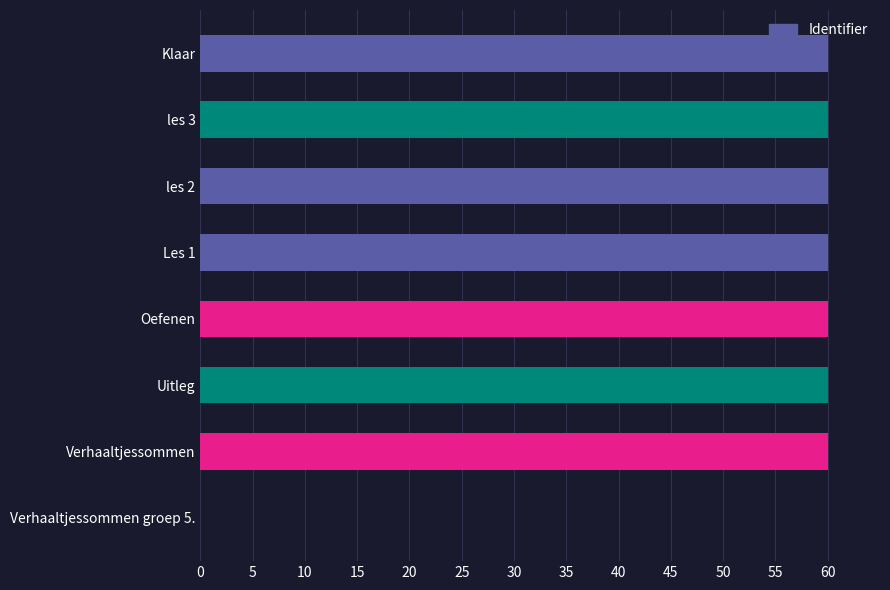

True or false: the data shows 16.4 at Uitleg.

False